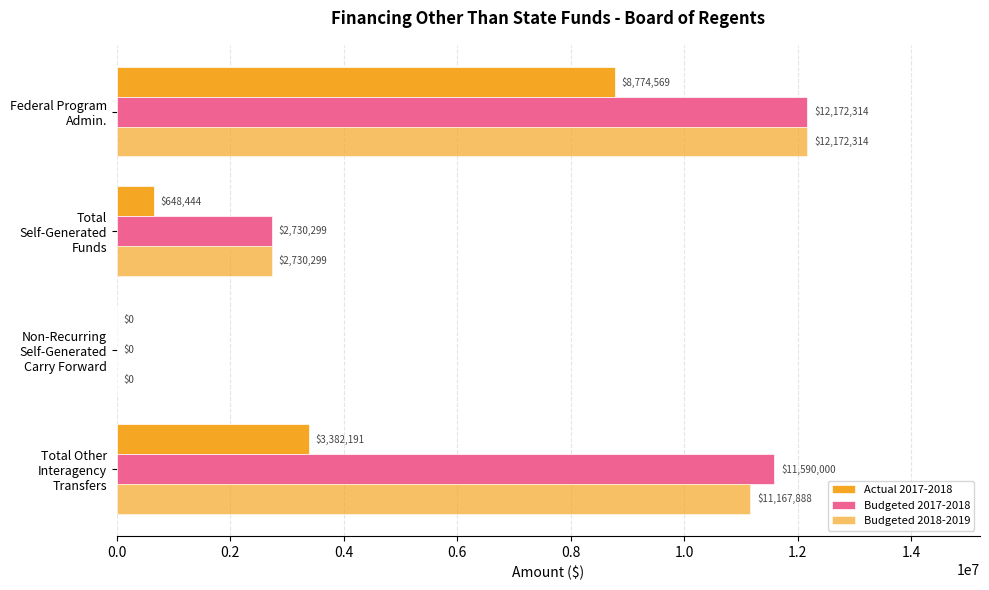

How many values in Budgeted 2017-2018 are above zero?

3